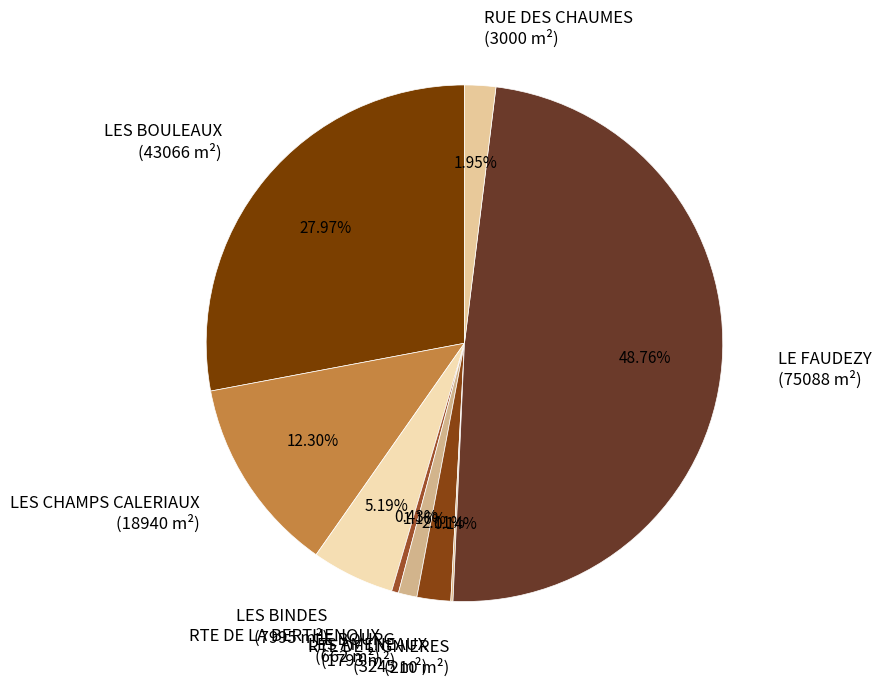

Is there a majority slice in this chart?

No